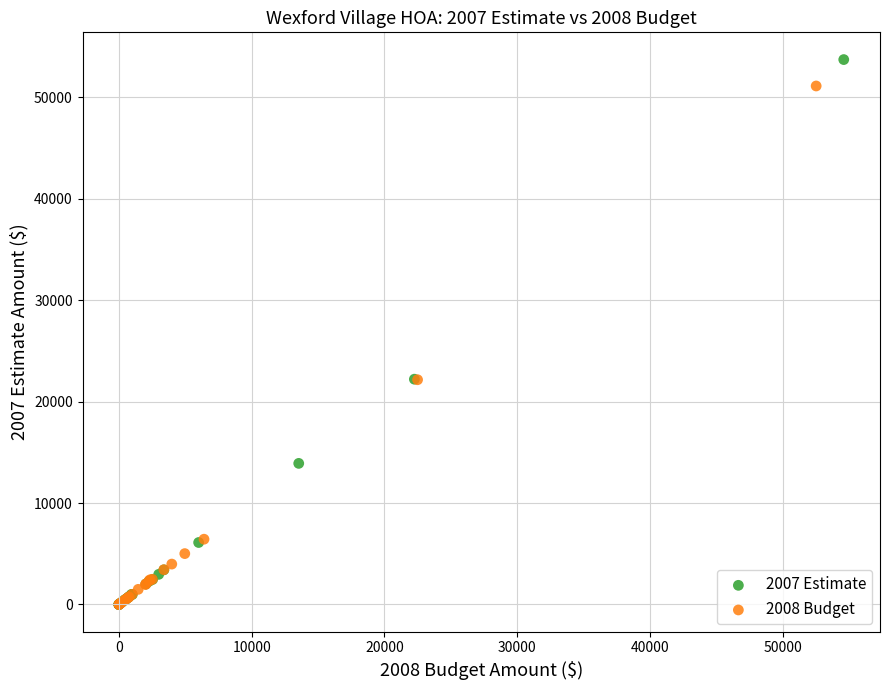

Which series has the largest Y range (max minus min)?

2007 Estimate